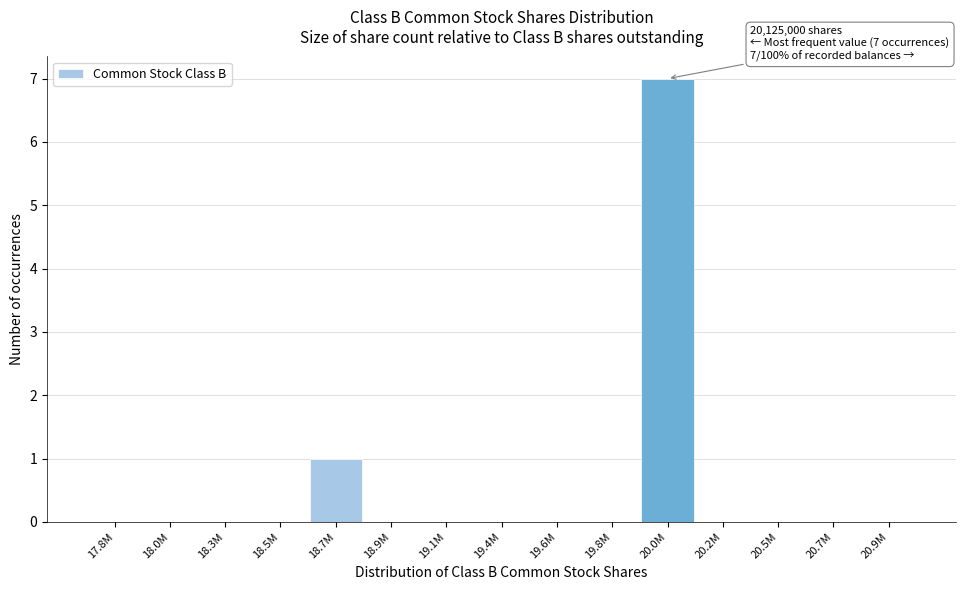

Reading right to left, list all the values displayed in this chart.

20.9M=0	20.7M=0	20.5M=0	20.2M=0	20.0M=7	19.8M=0	19.6M=0	19.4M=0	19.1M=0	18.9M=0	18.7M=1	18.5M=0	18.3M=0	18.0M=0	17.8M=0